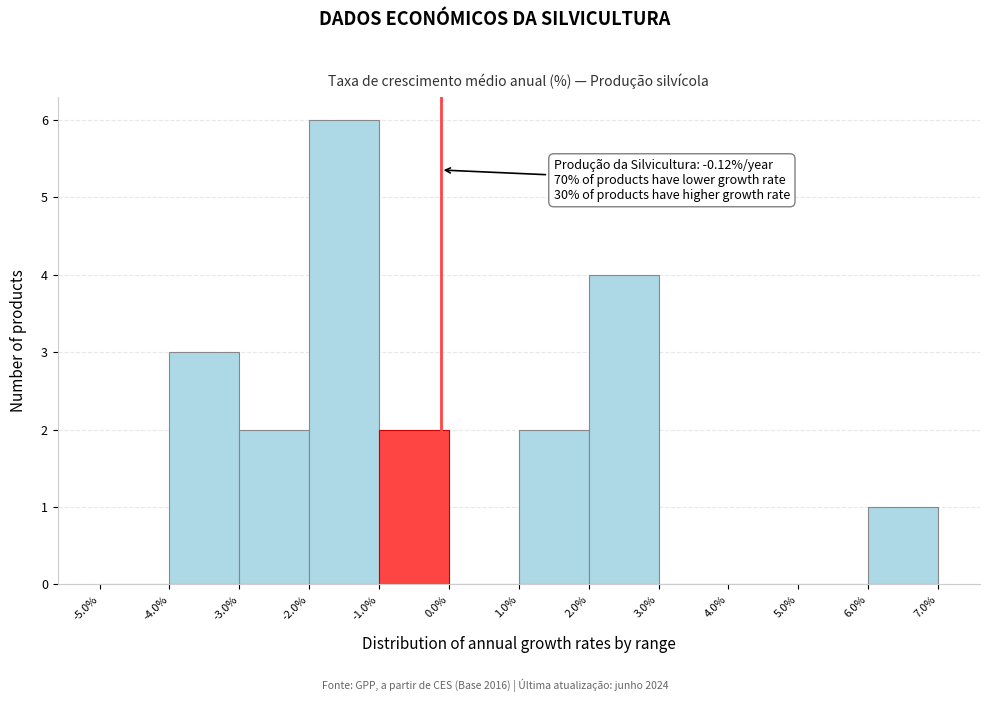

Which range on the x-axis has the tallest bar?

-2.0% to -1.0%